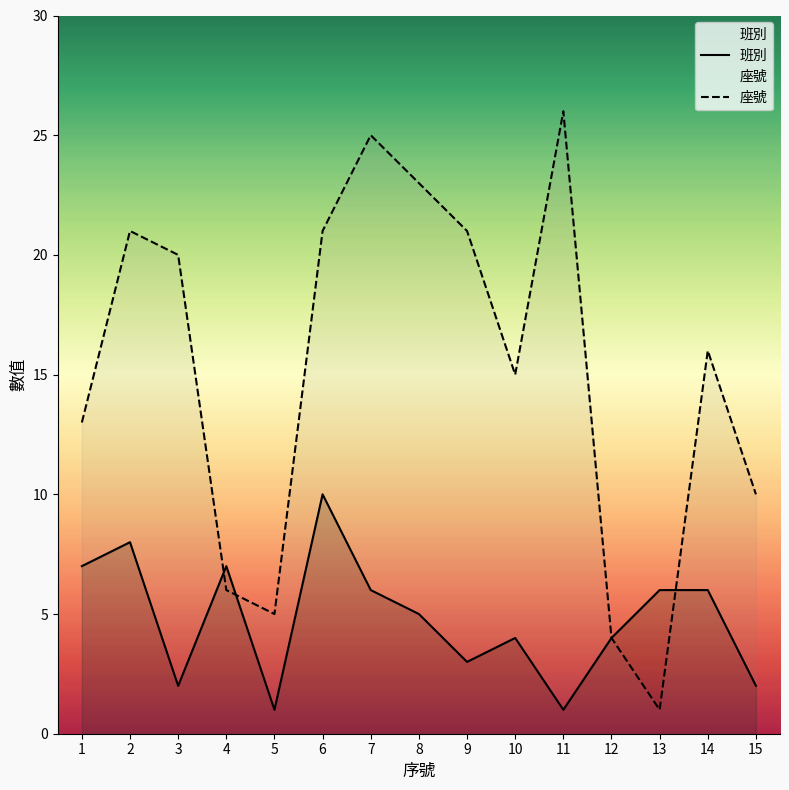

The value of 班別 at 15 is 2. True or false?

True